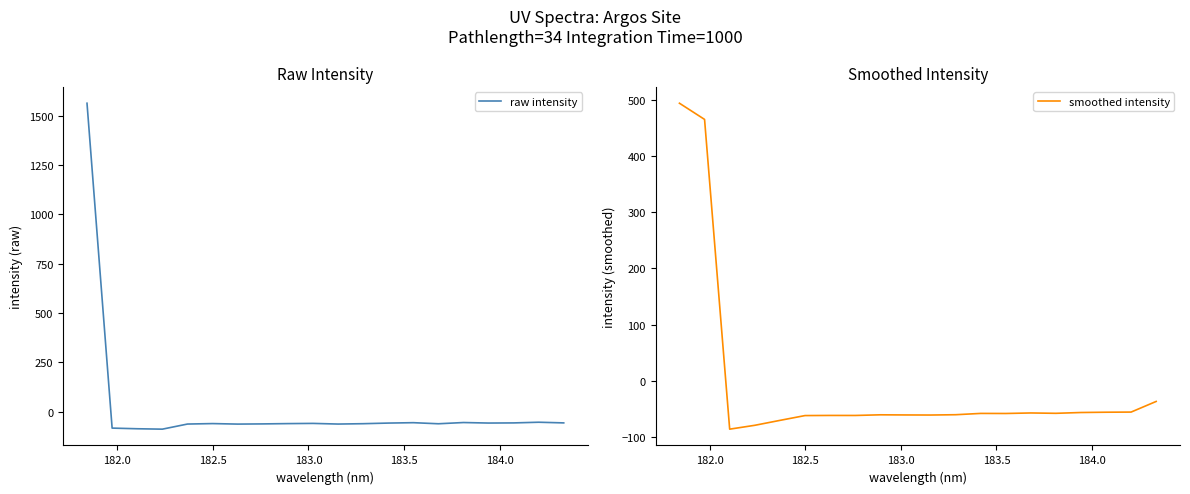

How many times do raw intensity and smoothed intensity cross each other?

11